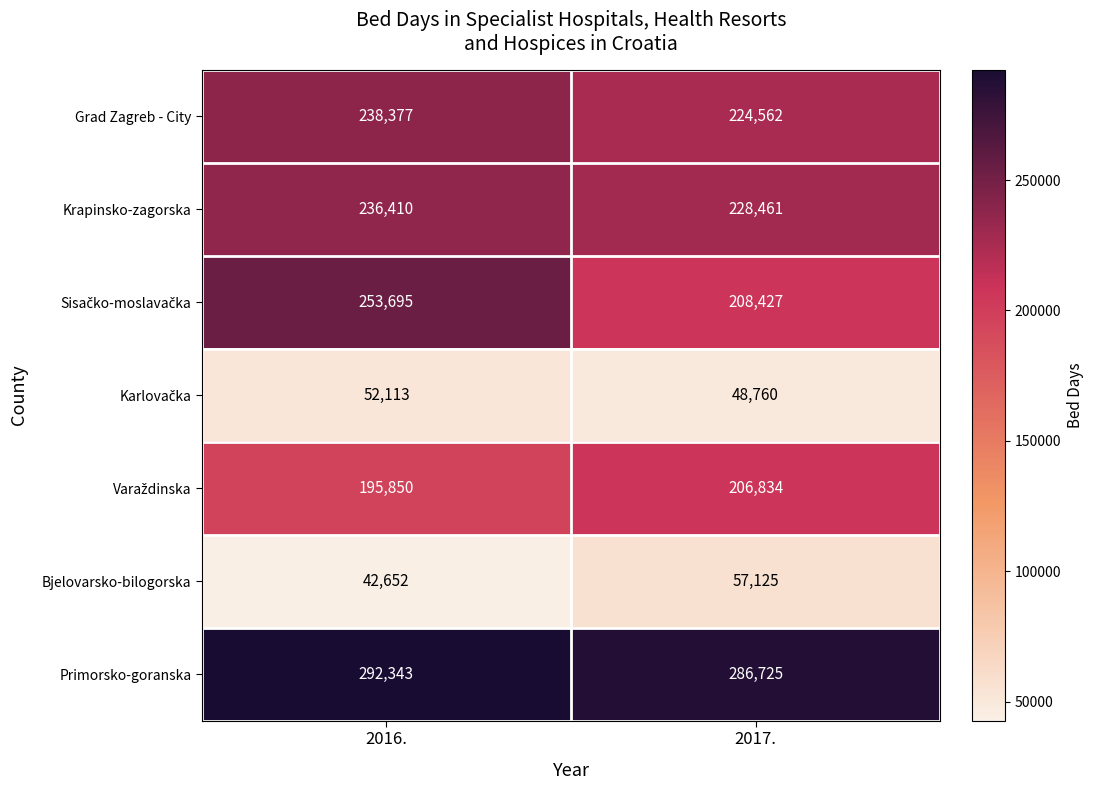

What is the difference between the maximum and minimum values in the Bjelovarsko-bilogorska series?

14473